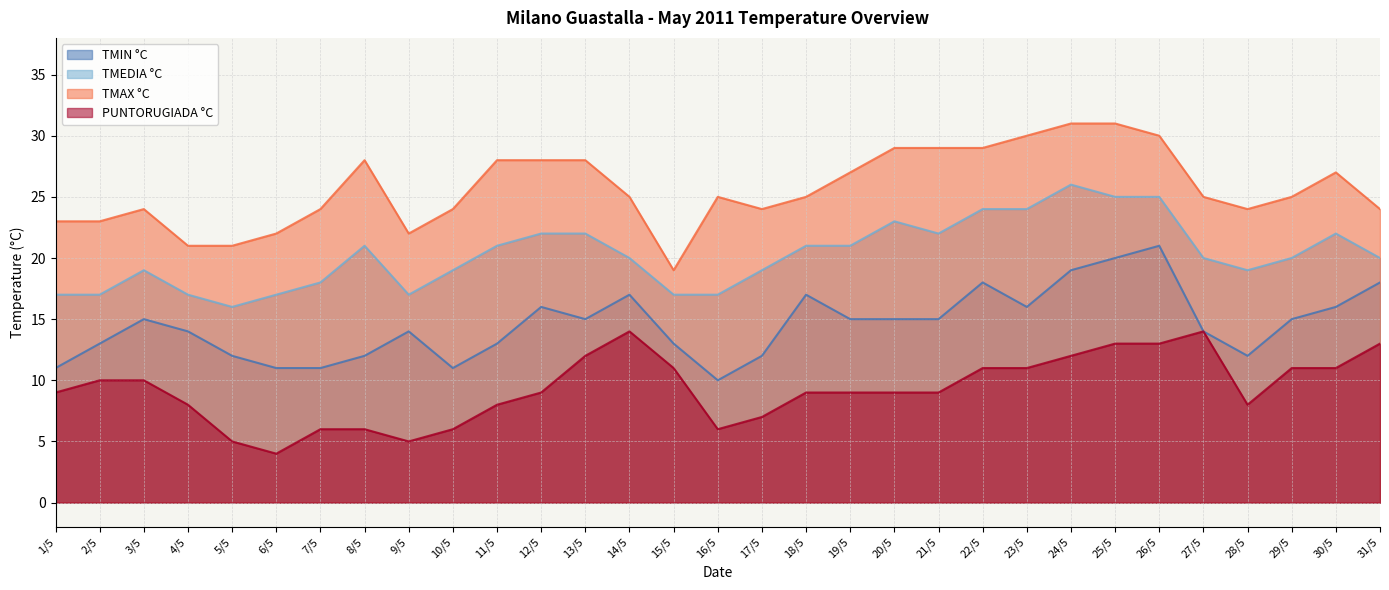

At which label does TMIN °C first exceed 15?

12/5